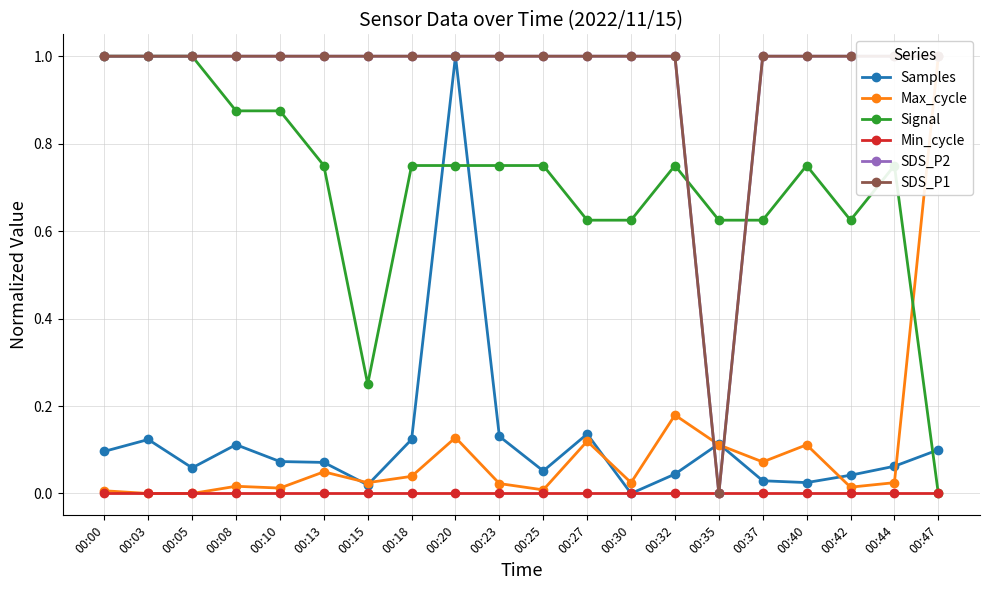

Is it true that Samples equals 0.0 at 00:37?

False